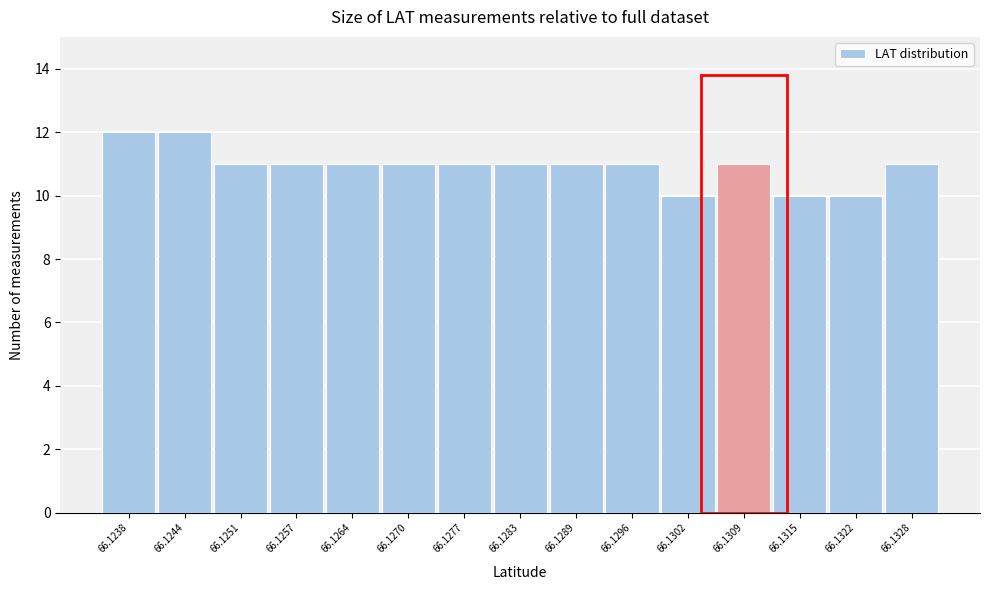

Reading left to right, extract all data points from this chart.

66.1238=12	66.1244=12	66.1251=11	66.1257=11	66.1264=11	66.1270=11	66.1277=11	66.1283=11	66.1289=11	66.1296=11	66.1302=10	66.1309=11	66.1315=10	66.1322=10	66.1328=11